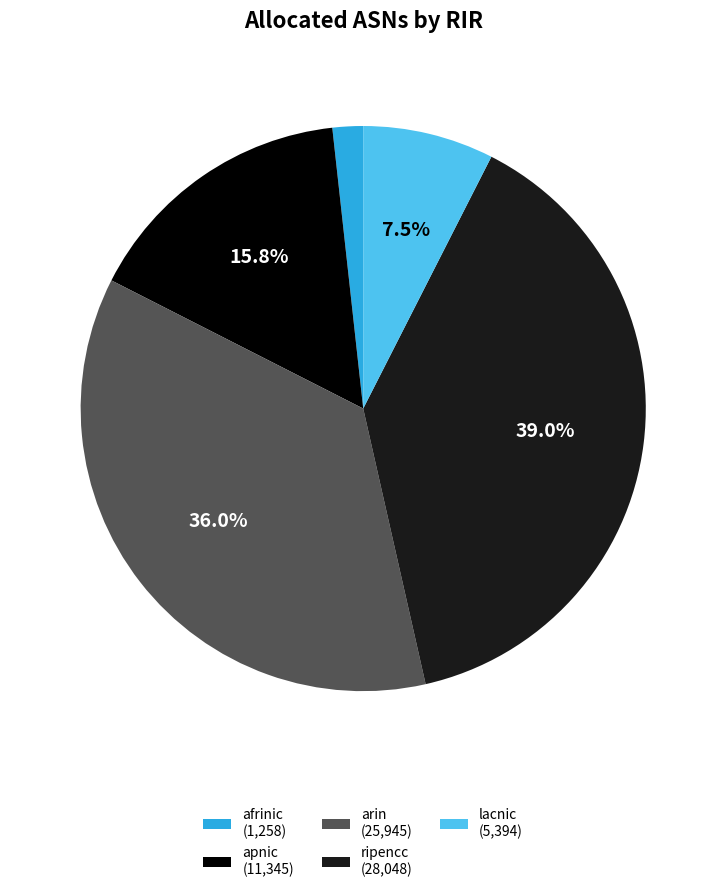

Is it true that apnic is 8% of the pie?

False